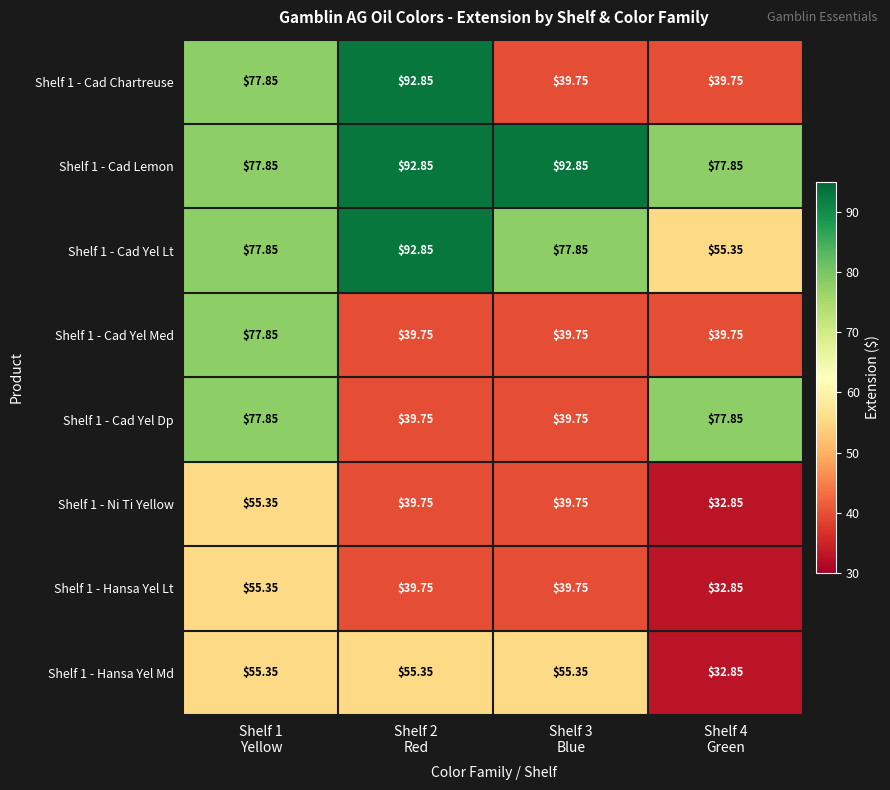

How many values in the Shelf 1 - Cad Chartreuse series exceed 77?

2